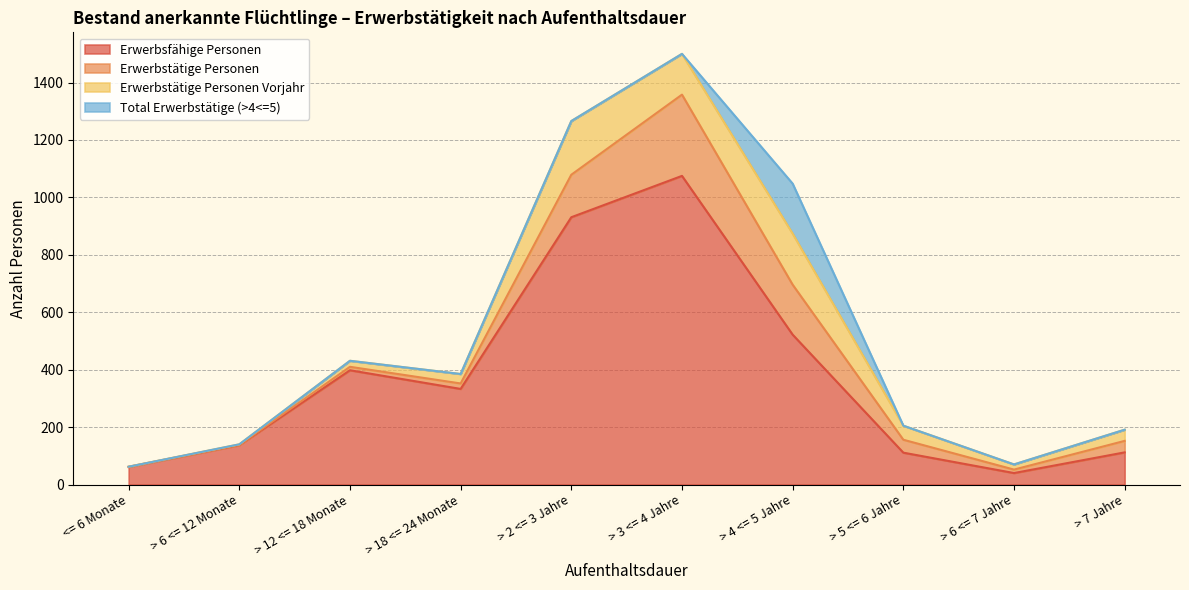

Where does the Erwerbstätige Personen series first go above 40?

> 2 <= 3 Jahre